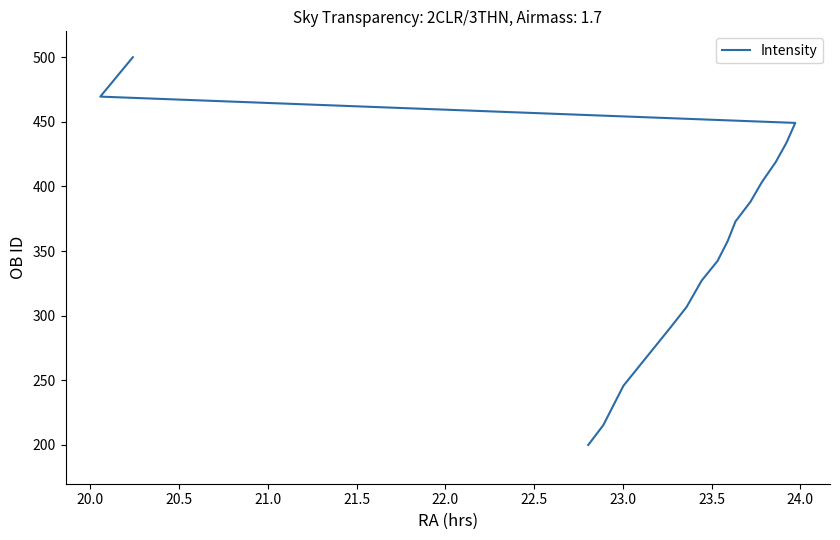

True or false: the data has more than 0 interior local peaks.

False